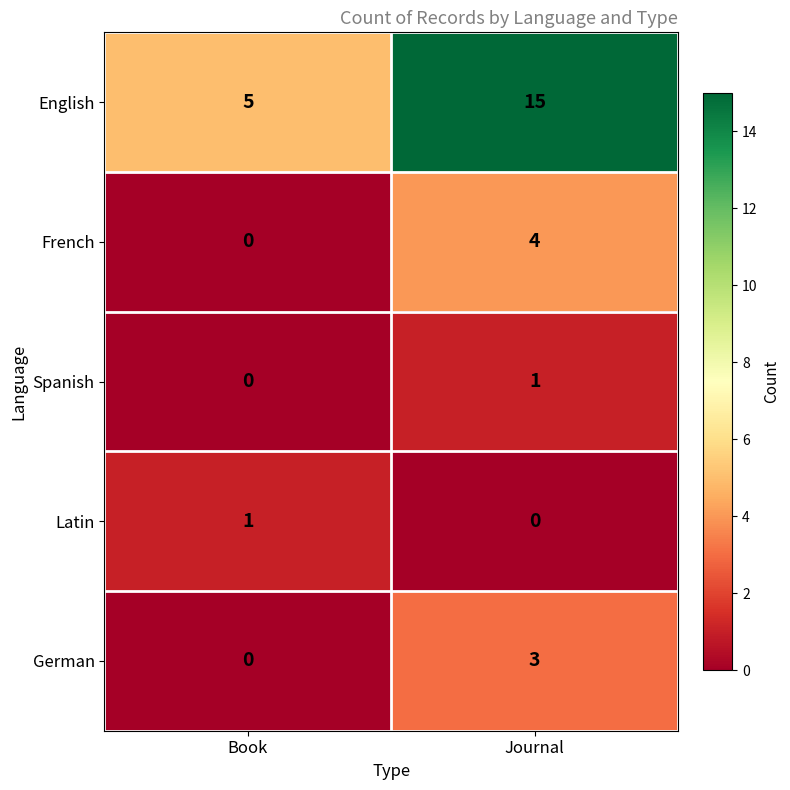

Rank the series at Journal from lowest to highest value.

Latin, Spanish, German, French, English